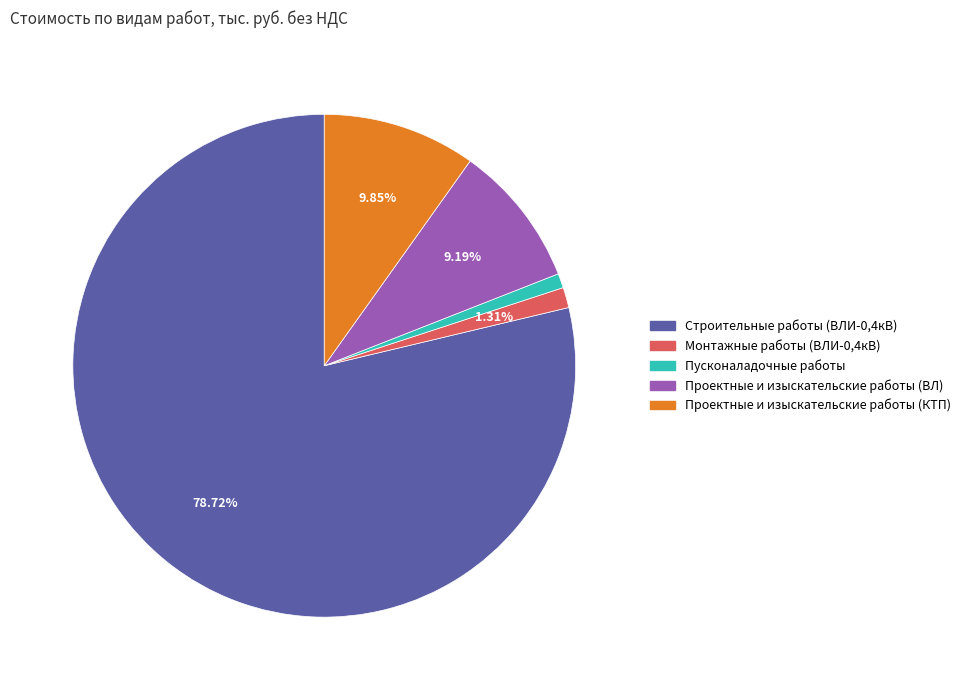

Combined, do Пусконаладочные работы and Проектные и изыскательские работы (ВЛ) account for over 50%?

No